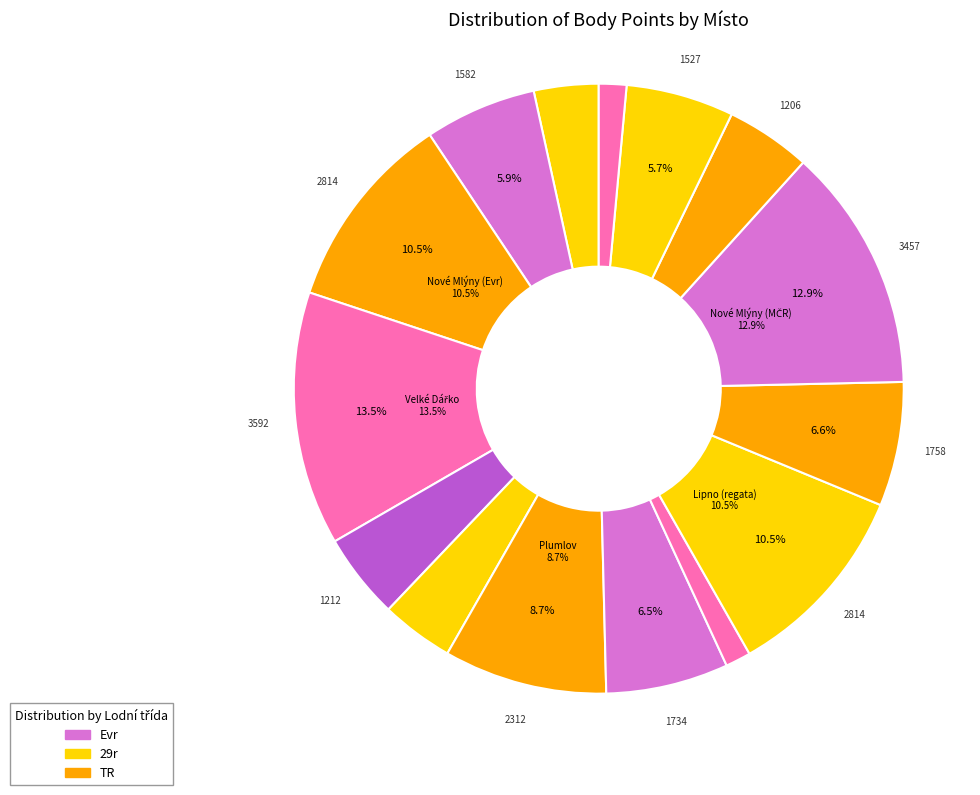

Rank the categories by value from lowest to highest.

Těrlicko, Olešná, Jedovnice, Lipno (O krále), Štěrkovna Hlučín, Lipno (MČR), Vltava - Praha, Nové Mlýny (29r), Moravičany, Chomoutov, Plumlov, Nové Mlýny (Evr), Lipno (regata), Nové Mlýny (MČR), Velké Dářko